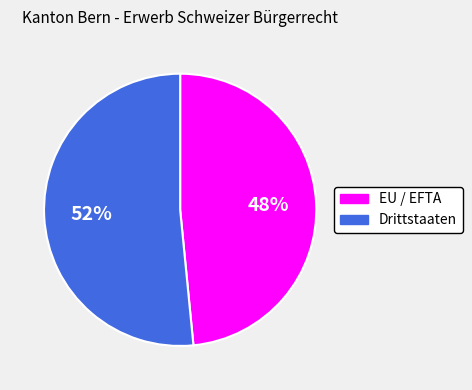

What is the largest slice in the pie chart?

Drittstaaten